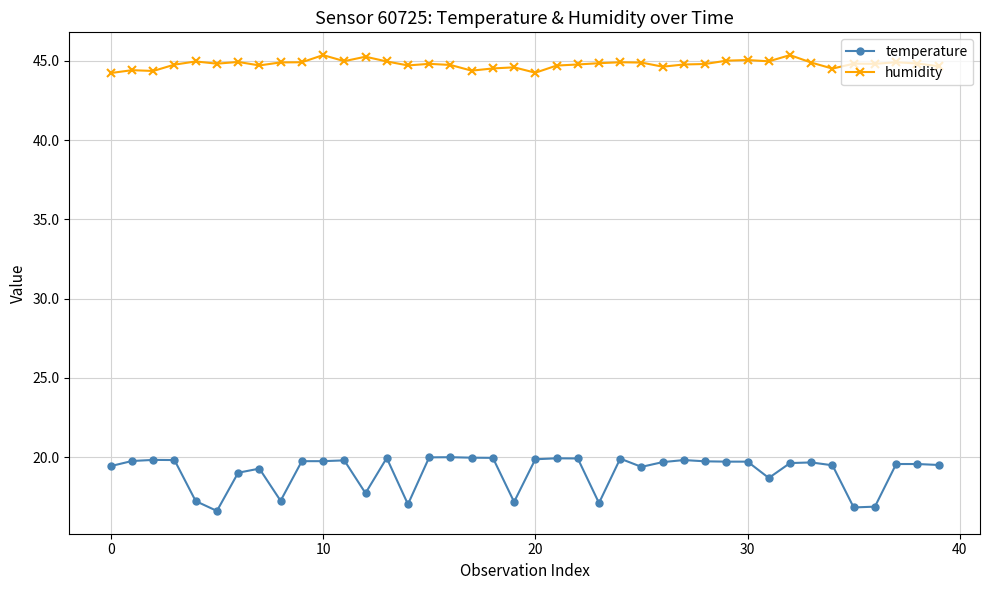

What are all the series names shown in the legend?

temperature, humidity